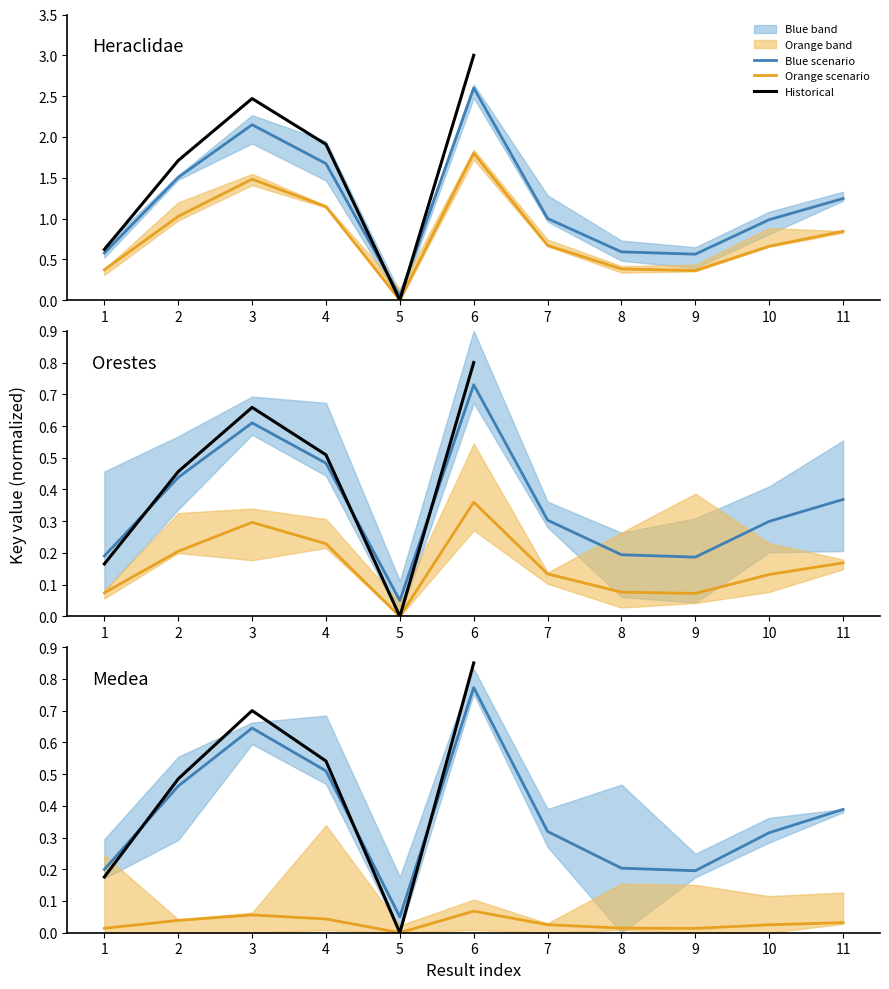

Rank the categories by value from highest to lowest.

6, 3, 4, 2, 11, 7, 10, 8, 1, 9, 5